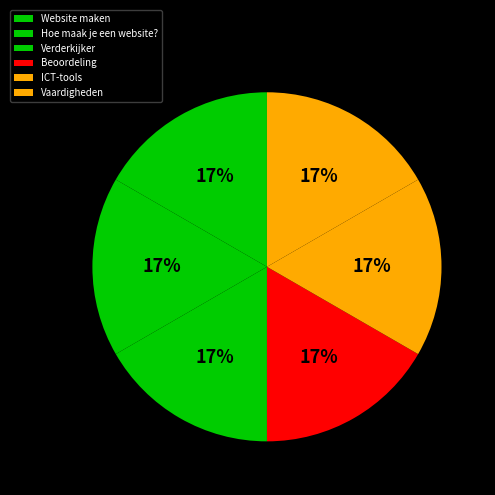

Approximately how many times larger is the value at Vaardigheden compared to Website maken?

1.0